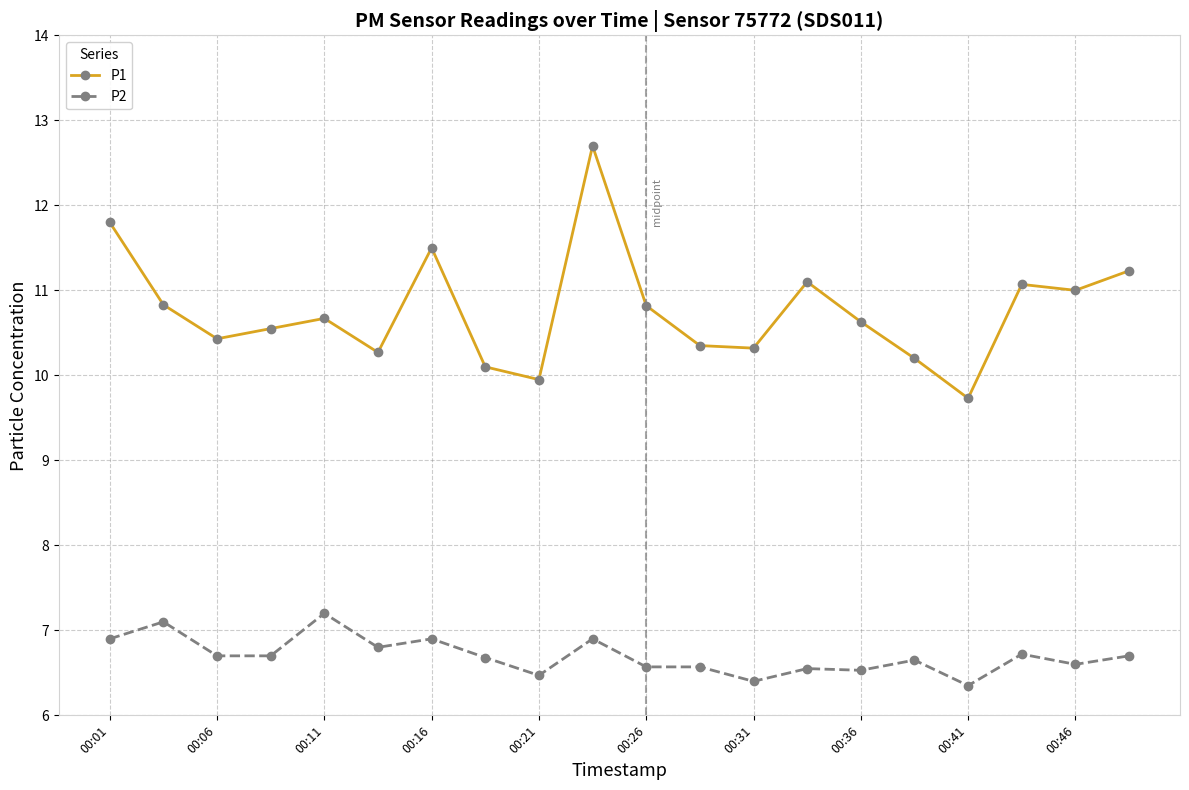

How many P2 values are between 6 and 7?

18